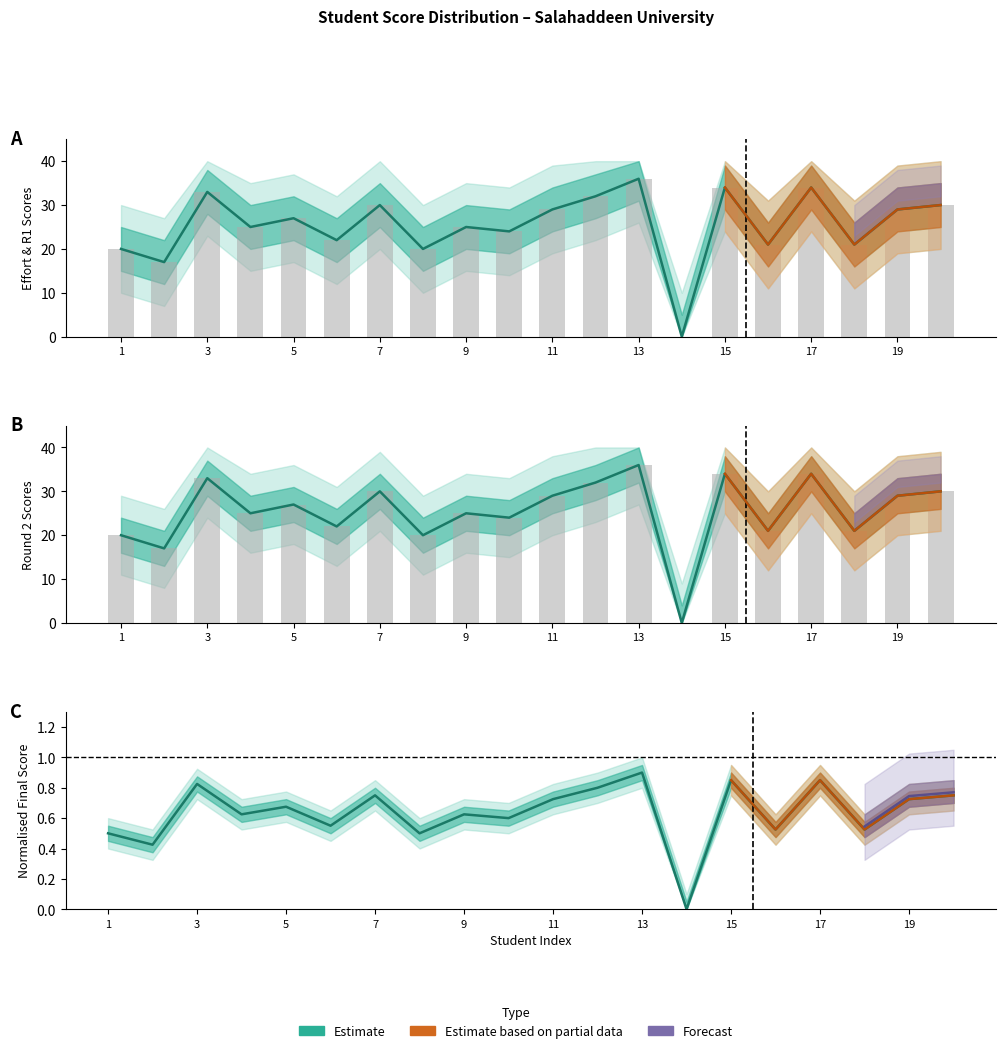

Reading right to left, extract all data points from this chart.

Effort Score (40%): 30.0	29.0	21.0	34.0	21.0	34.0	0.0	36.0	32.0	29.0	24.0	25.0	20.0	30.0	22.0	27.0	25.0	33.0	17.0	20.0
Raw bars: 30.0	29.0	21.0	34.0	21.0	34.0	0.0	36.0	32.0	29.0	24.0	25.0	20.0	30.0	22.0	27.0	25.0	33.0	17.0	20.0
Round 2 Total (100%): 30.0	29.0	21.0	34.0	21.0	34.0	0.0	36.0	32.0	29.0	24.0	25.0	20.0	30.0	22.0	27.0	25.0	33.0	17.0	20.0
Final Score: 0.8	0.7	0.5	0.8	0.5	0.8	0.0	0.9	0.8	0.7	0.6	0.6	0.5	0.8	0.6	0.7	0.6	0.8	0.4	0.5